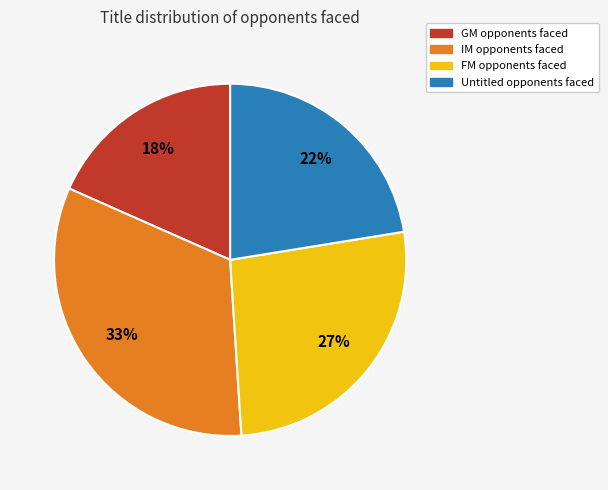

Is there a majority slice in this chart?

No